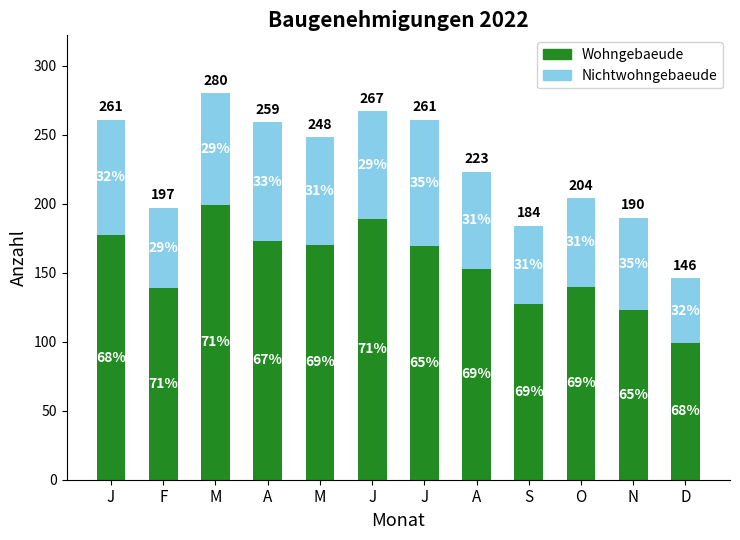

What are all the series names shown in the legend?

Wohngebaeude, Nichtwohngebaeude